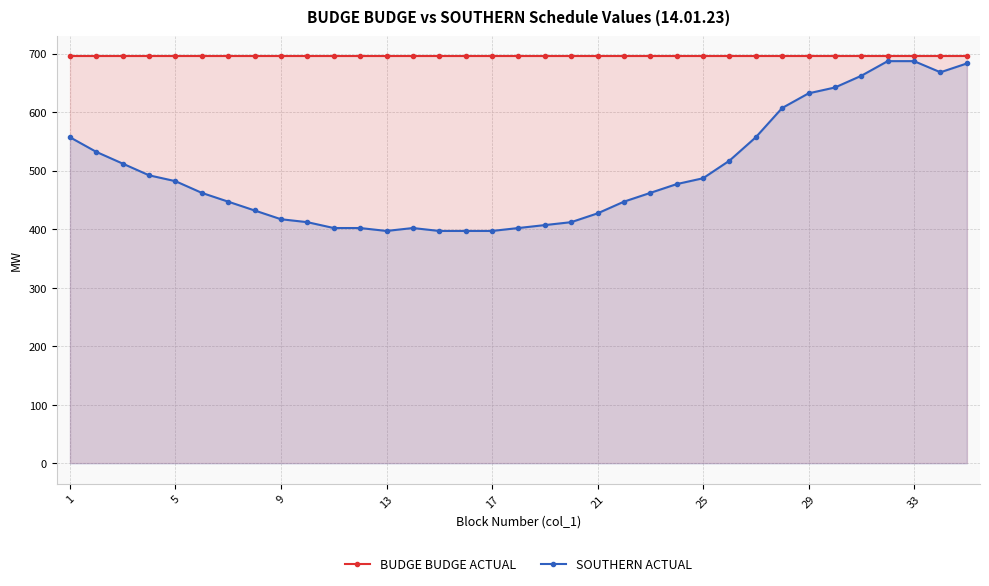

What is the maximum value for BUDGE BUDGE ACTUAL?

695